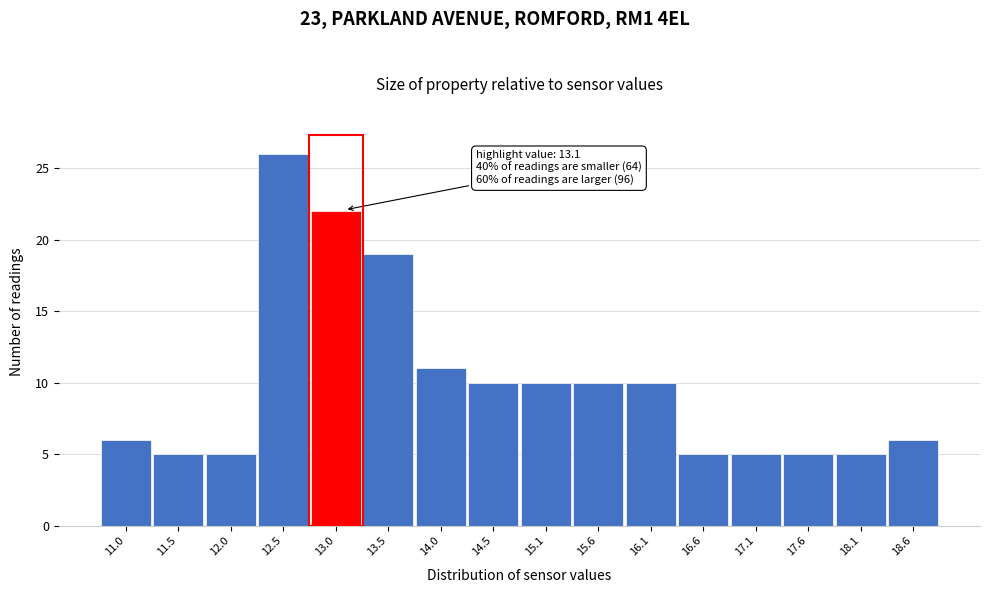

Reading left to right, what are all the values shown in this chart?

11.0=6	11.5=5	12.0=5	12.5=26	13.0=22	13.5=19	14.0=11	14.5=10	15.1=10	15.6=10	16.1=10	16.6=5	17.1=5	17.6=5	18.1=5	18.6=6